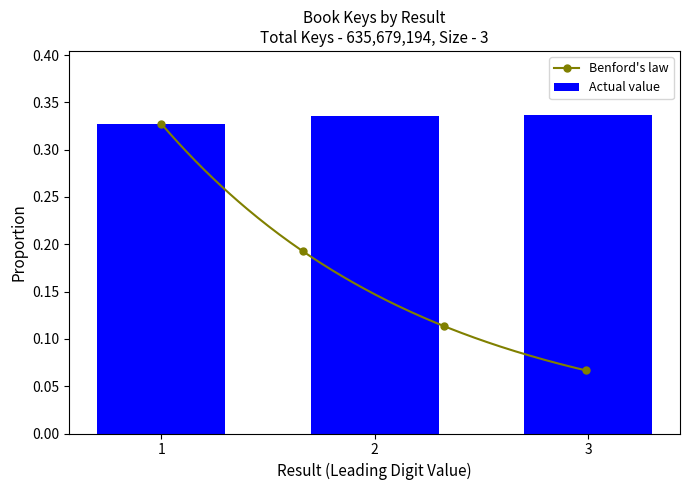

The chart shows a value of 0.3 at 1. True or false?

True